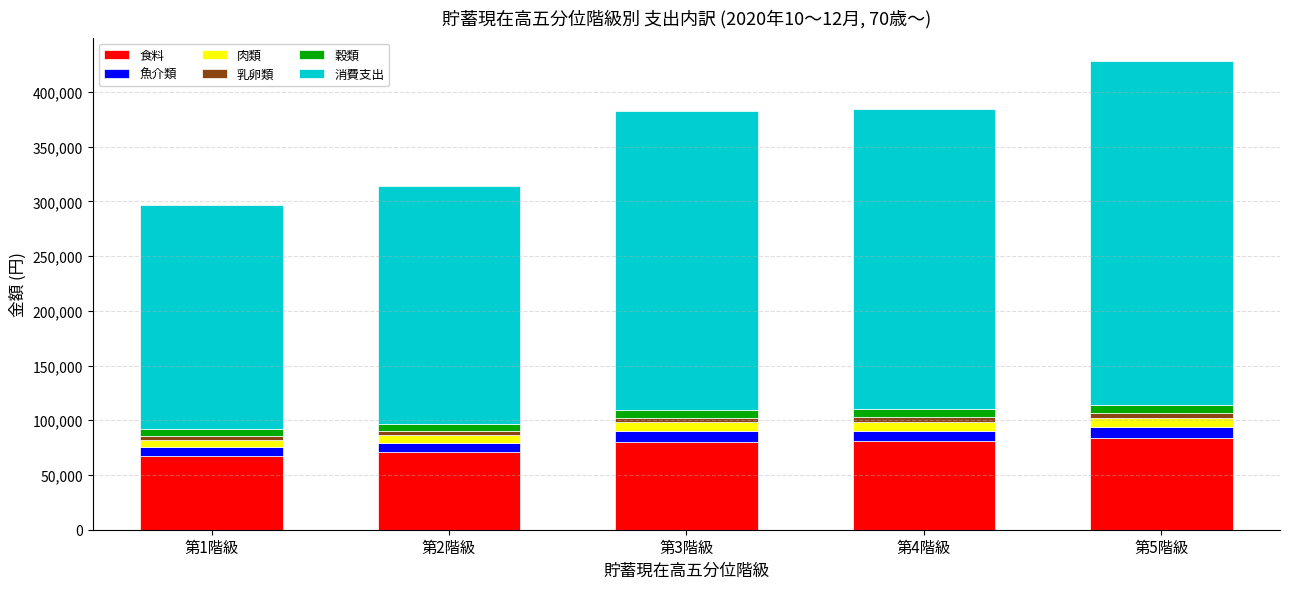

Is it true that 食料 equals 67802 at 第1階級?

True